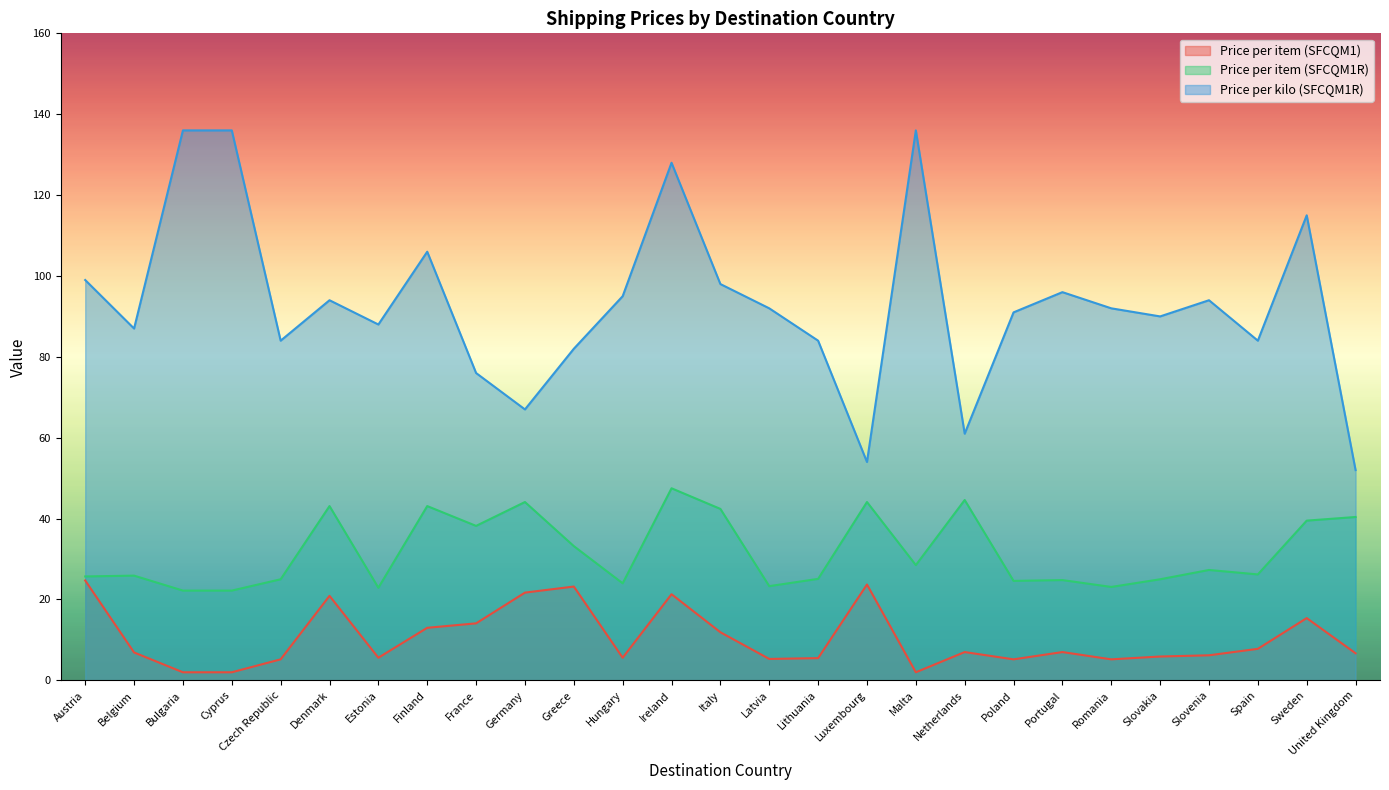

What is the greatest value displayed?

136.0